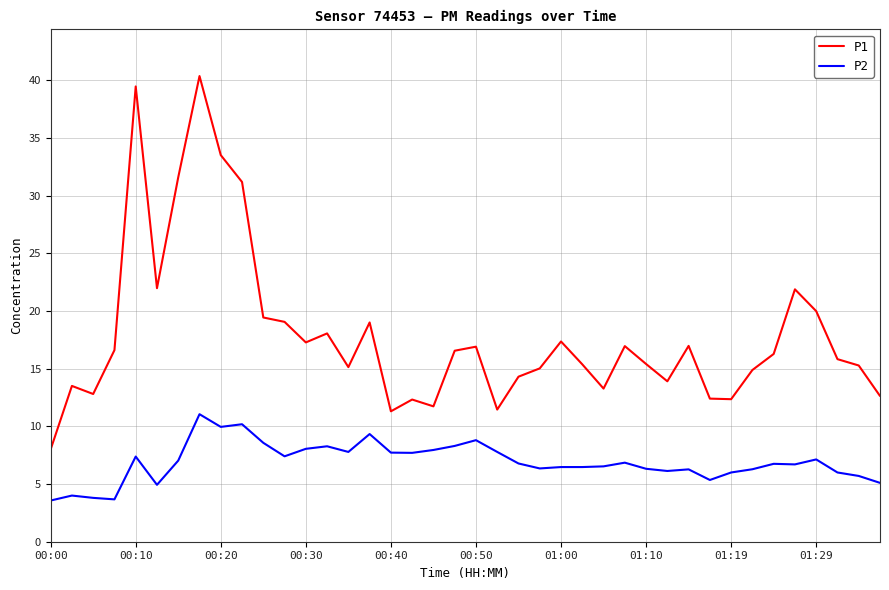

What is the maximum value for P2?

11.1